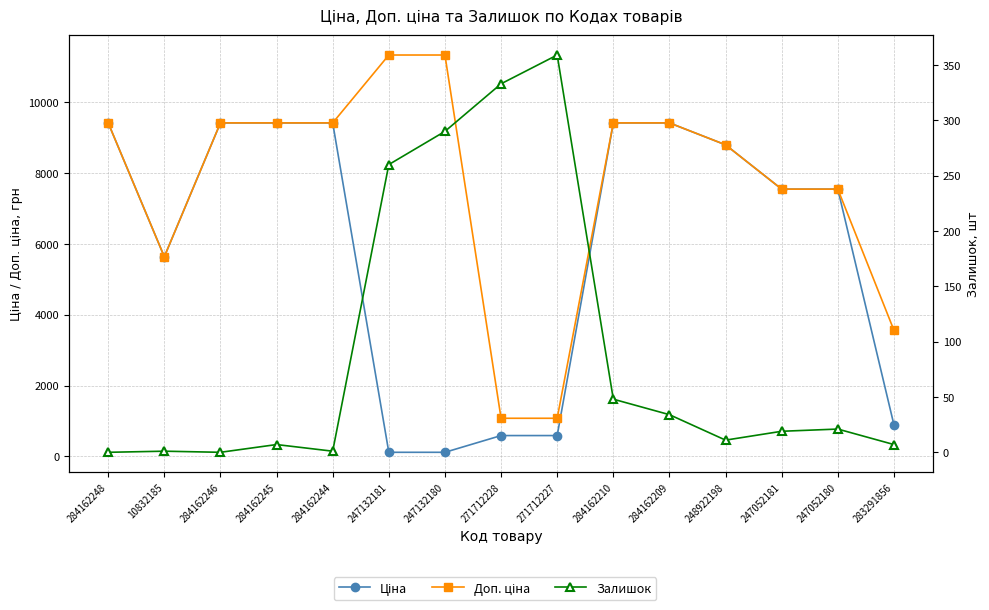

True or false: Ціна has more than 1 interior local peaks.

False